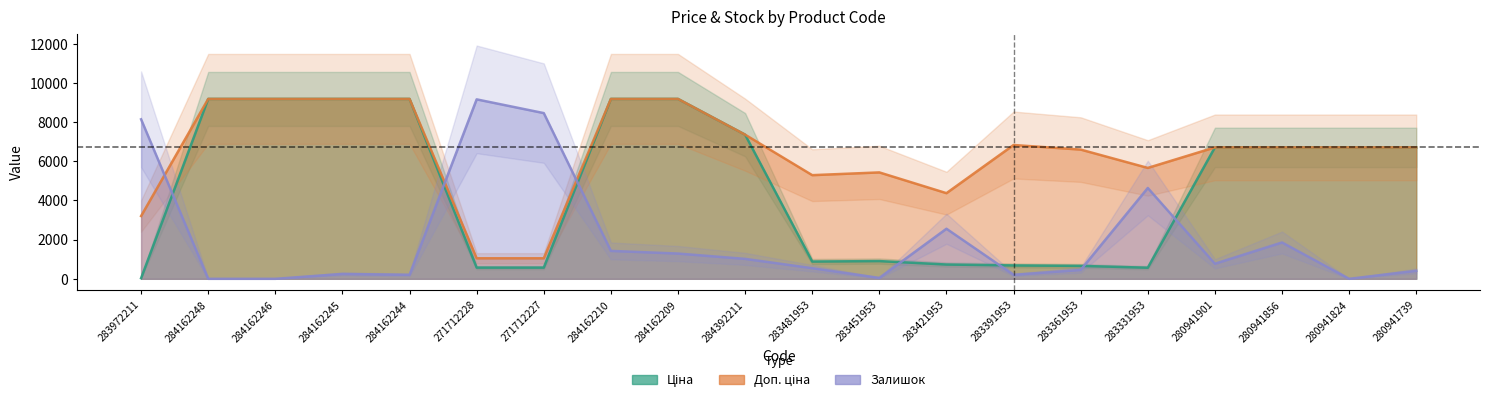

How many positive values does the Залишок series have?

17